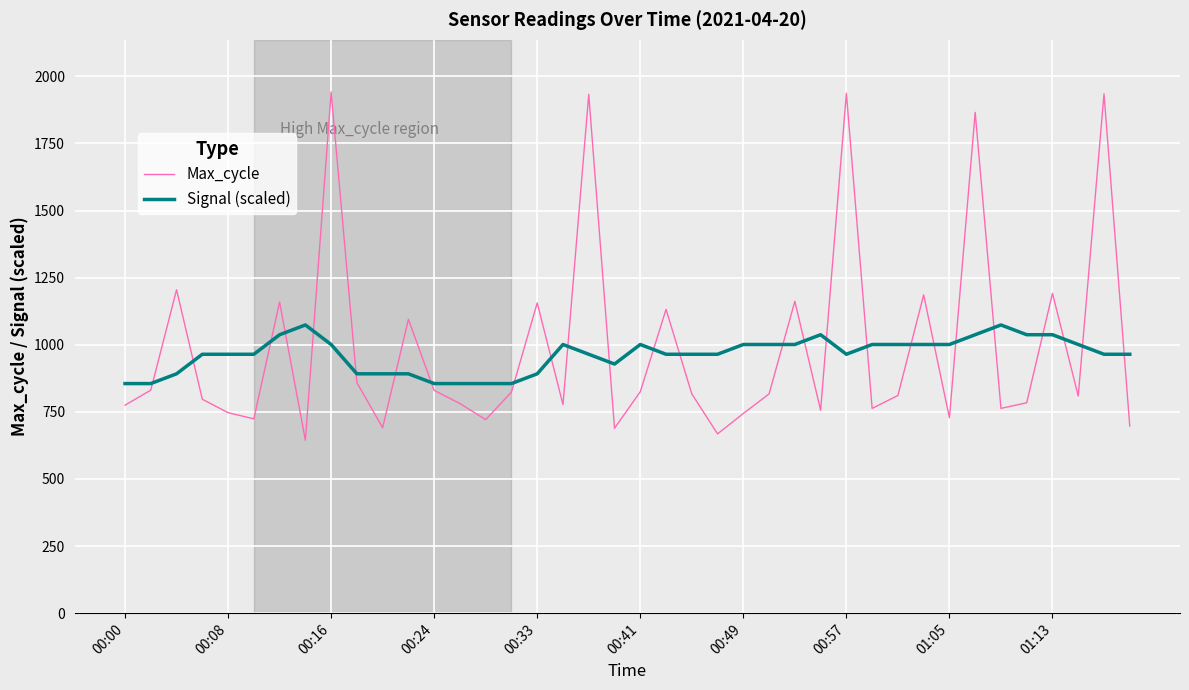

What is the difference between the maximum and minimum values in the Max_cycle series?

1298.0